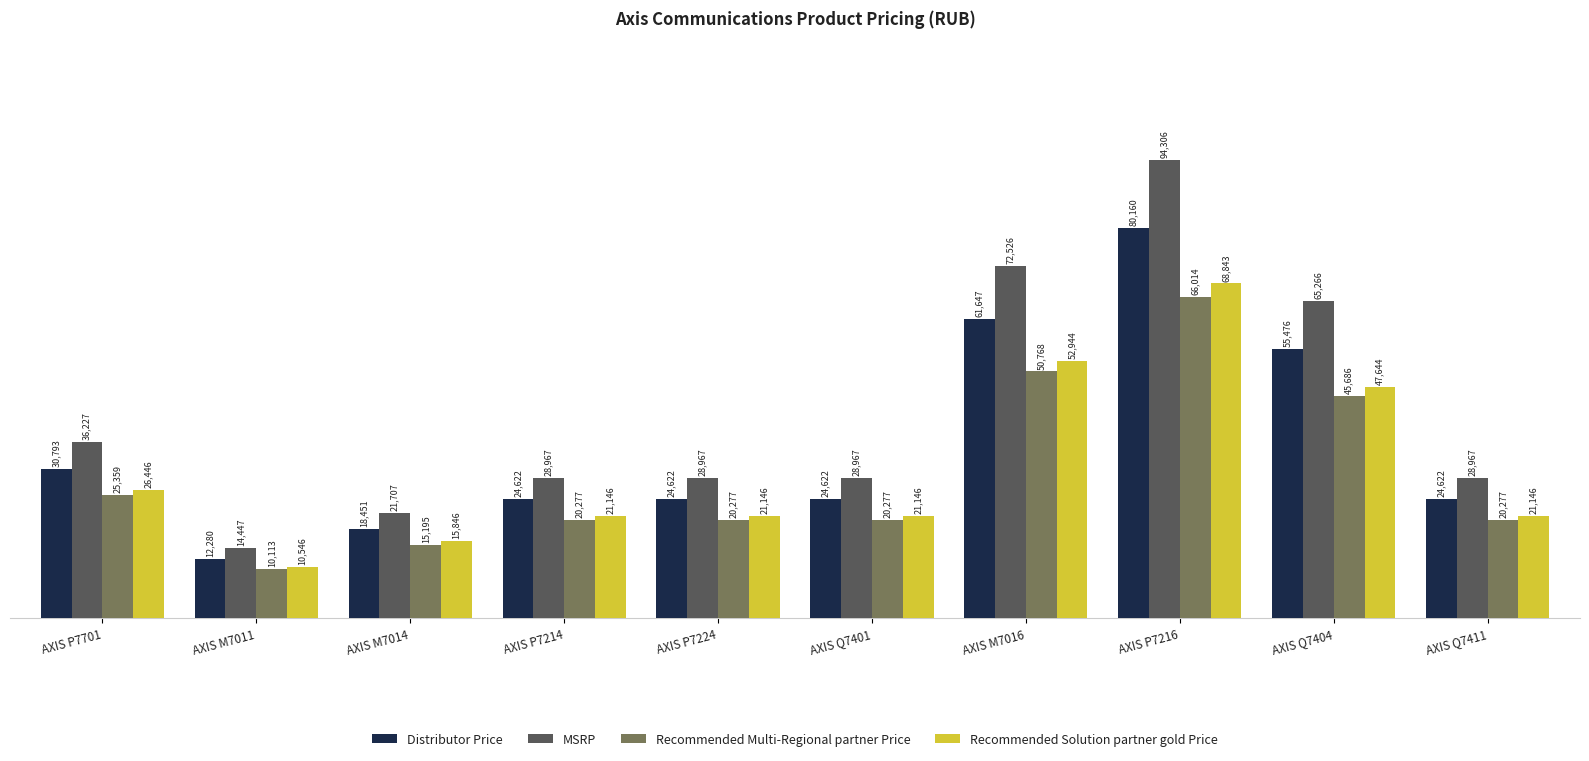

What position from the right is AXIS P7214?

7